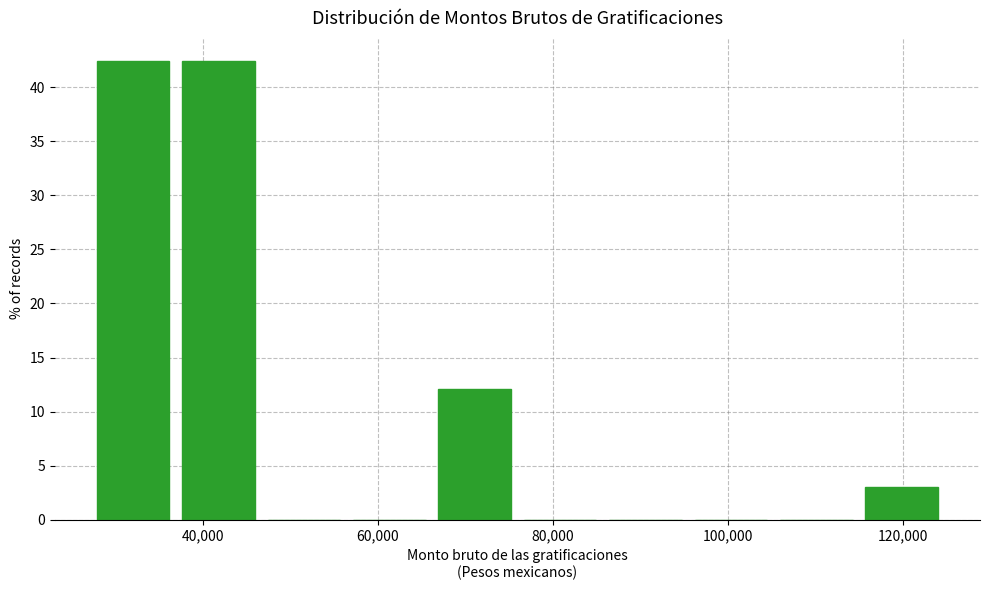

Reading left to right, list every bar in this chart as the range it spans on the x-axis followed by its height. Neither the bar edges nor the heights are printed on the chart, so give them approximately, as read against the axes.

28000 to 36000: 42.5
36000 to 46000: 42.5
46000 to 56000: 0
56000 to 66000: 0
66000 to 76000: 12.0
76000 to 86000: 0
86000 to 96000: 0
96000 to 106000: 0
106000 to 114000: 0
114000 to 124000: 3.0